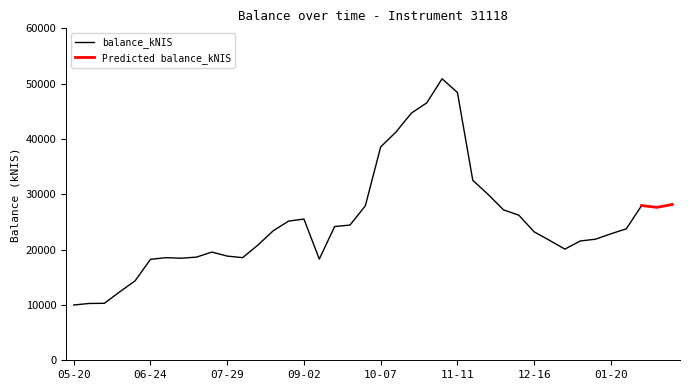

Which has a higher value, 2021-09-09 or 2021-12-16?

2021-12-16